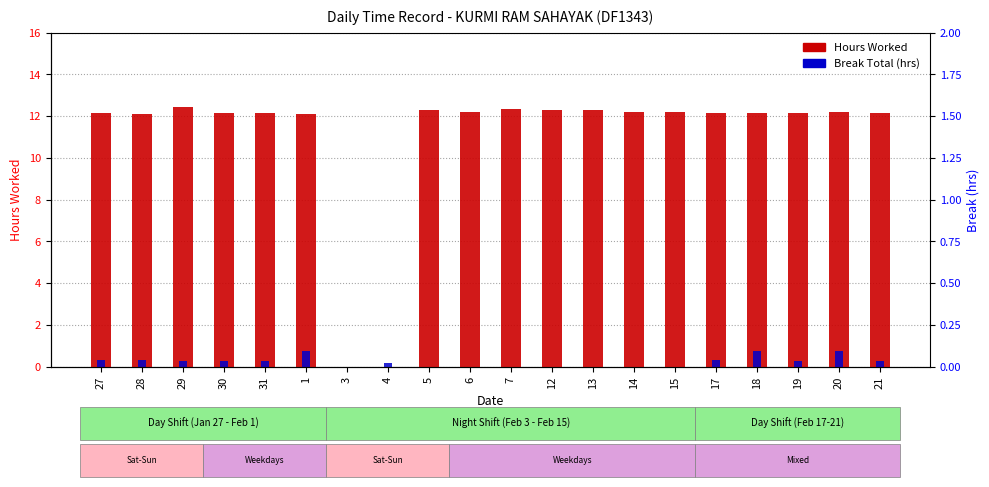

Is the value of Break Total (hrs) at 7 greater than the value of Hours Worked at 19?

No